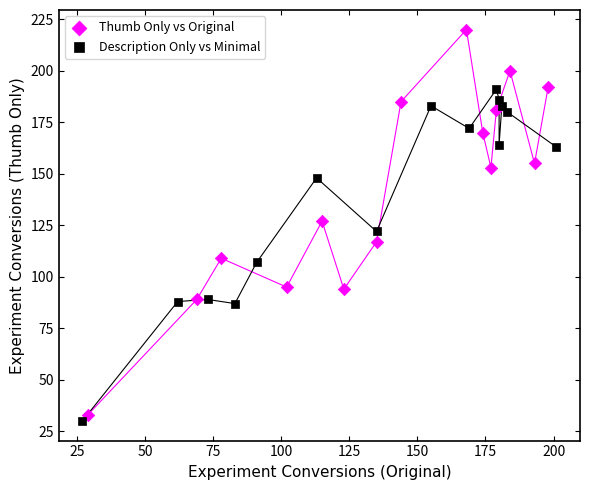

Which series contains the highest Y value?

Thumb Only vs Original